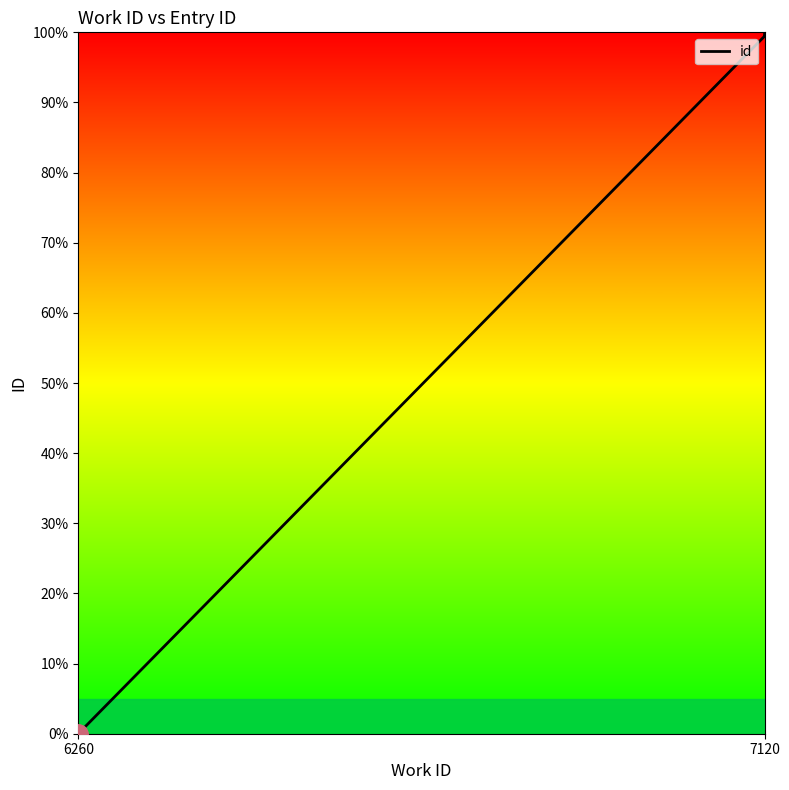

How many data points are above 99?

4